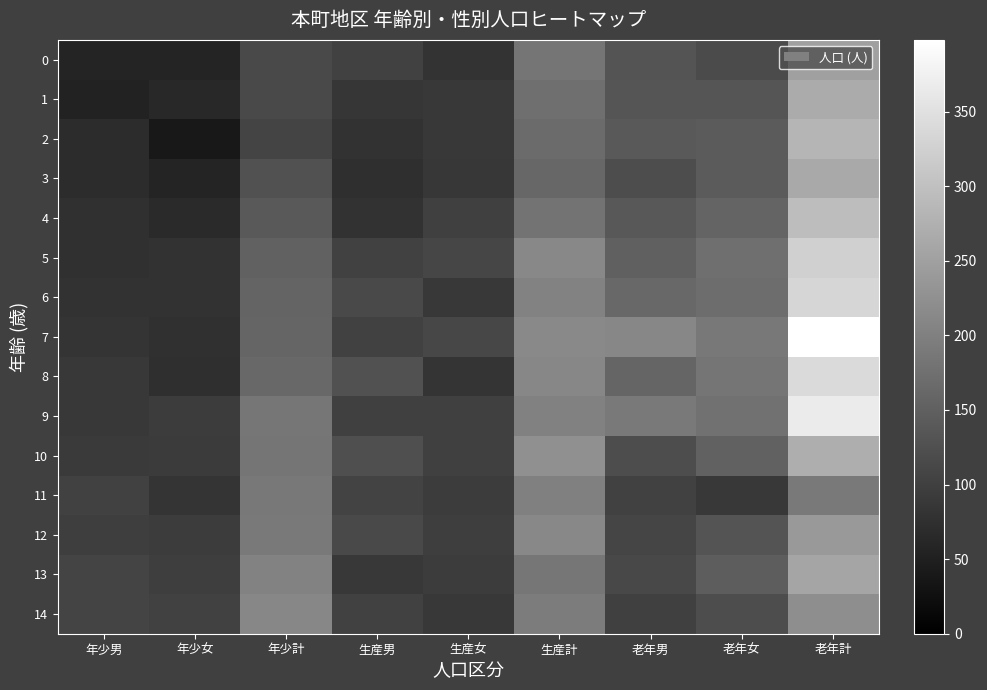

Which series has the largest range (max minus min)?

7